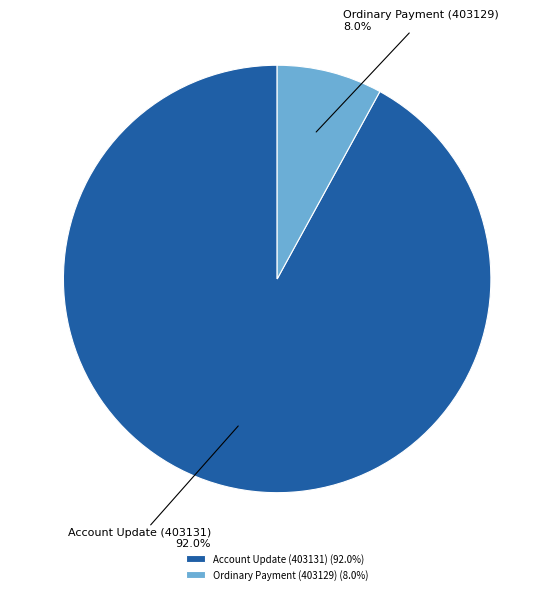

Combined, do Account Update (403131) and Ordinary Payment (403129) account for over 50%?

Yes